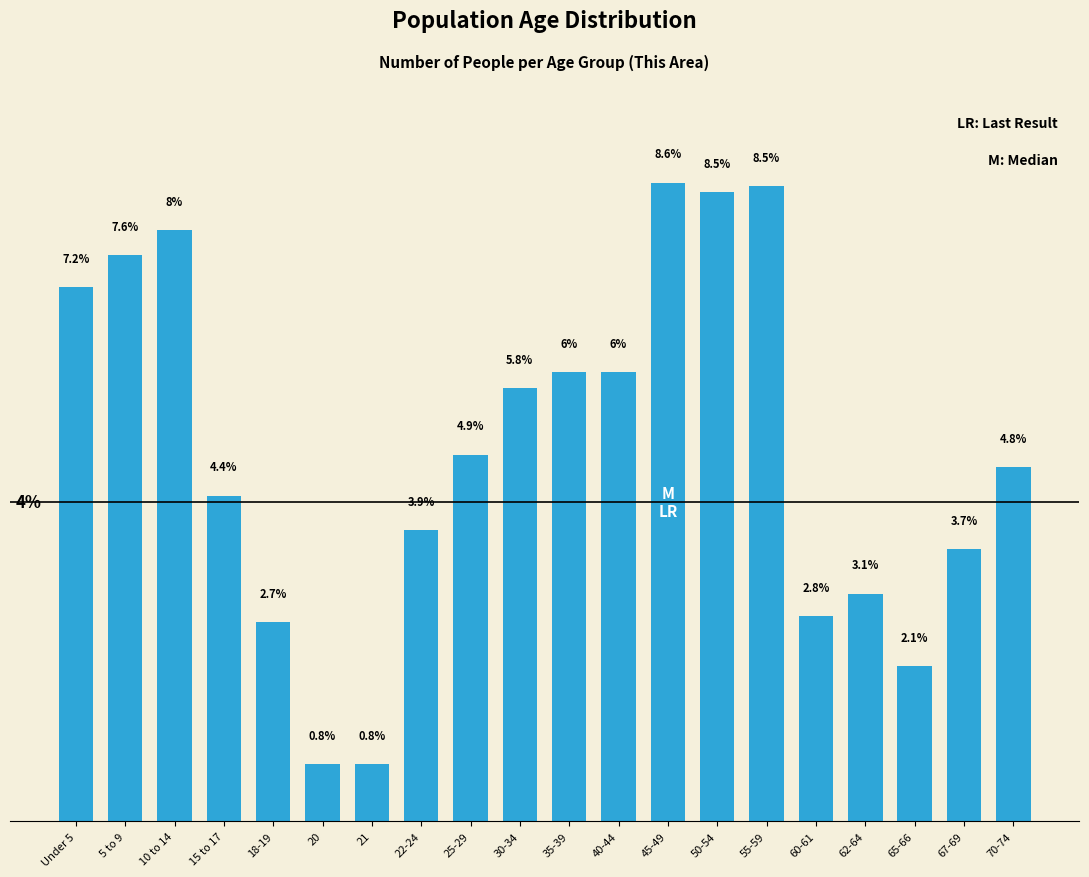

Where does the data first go above 4?

Under 5